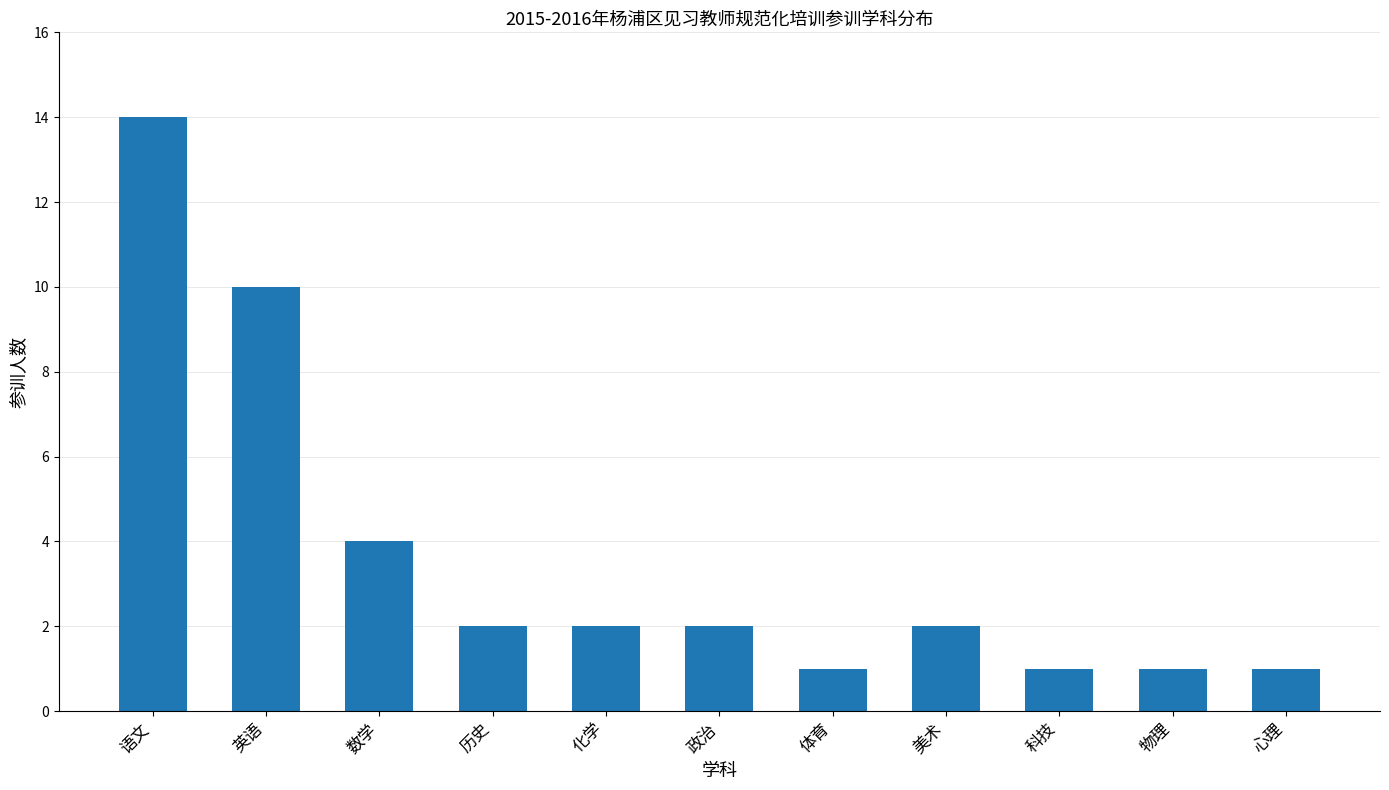

What is the smallest value displayed?

1